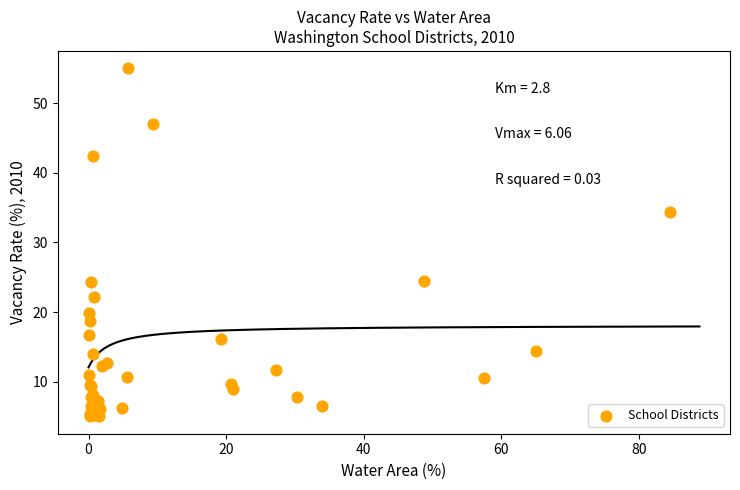

What Y value in the scatter plot is closest to 30?

34.4